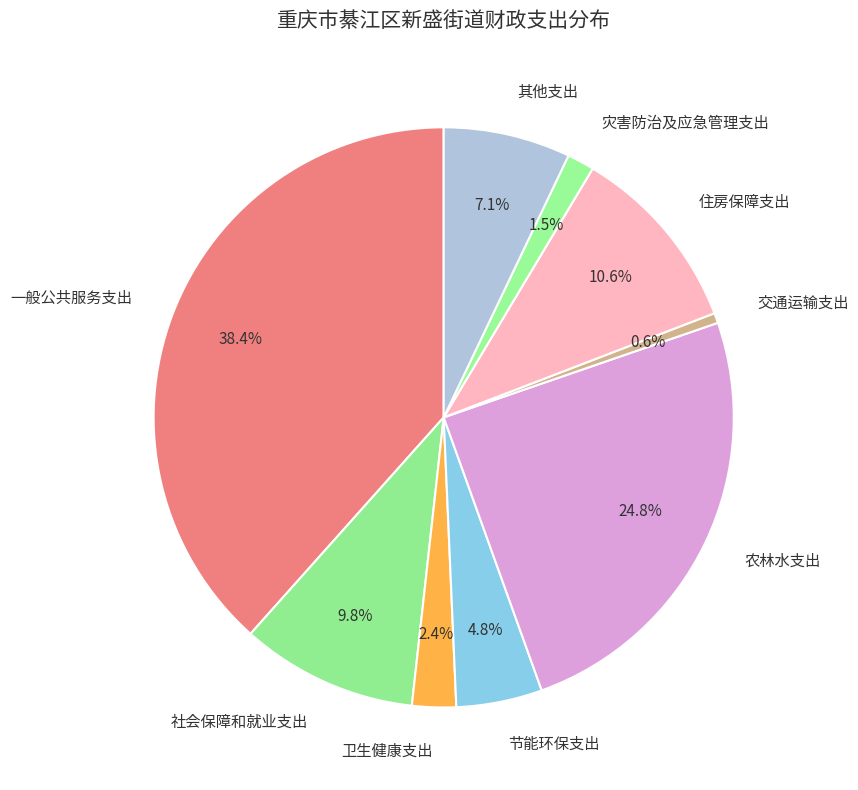

To the nearest percent, what is the combined percentage of 住房保障支出 and 农林水支出?

35%